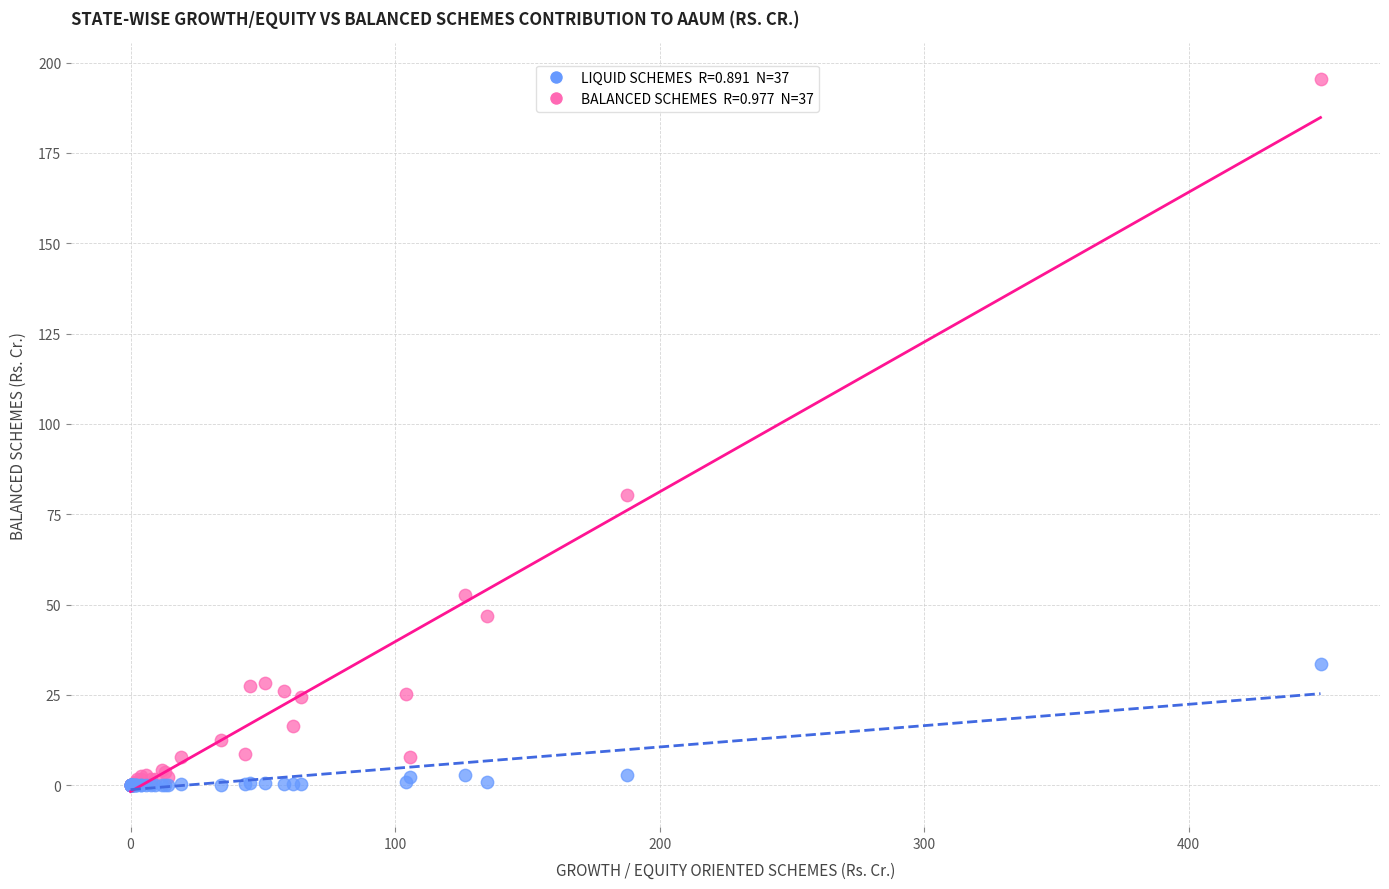

Across all series, what Y value is closest to 97?

80.4